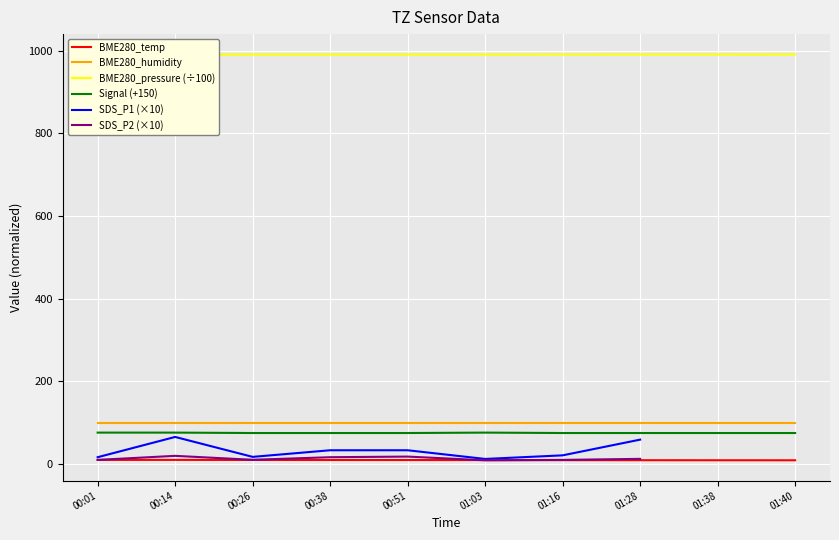

At how many categories does at least one series exceed 404?

10